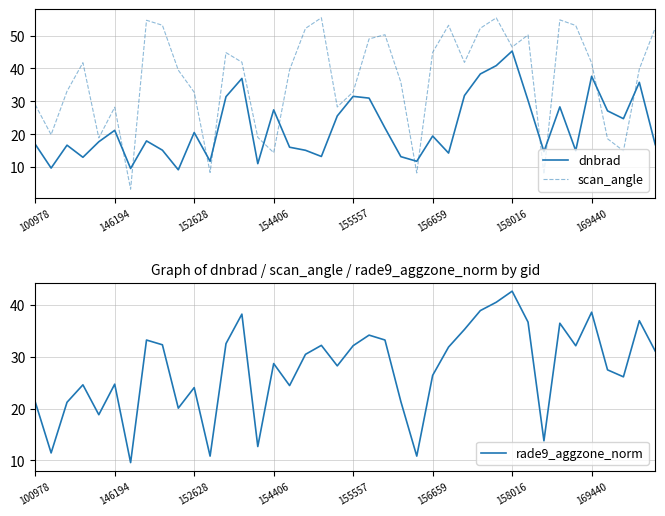

How many data points in rade9_aggzone_norm are above 30?

20